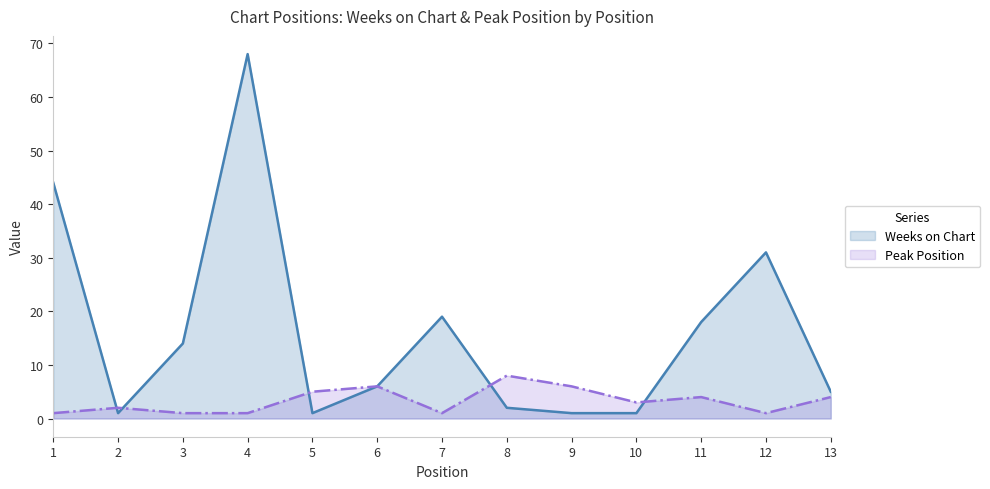

Reading right to left, extract all data points from this chart.

Weeks on Chart: 5	31	18	1	1	2	19	6	1	68	14	1	44
Peak Position: 4	1	4	3	6	8	1	6	5	1	1	2	1